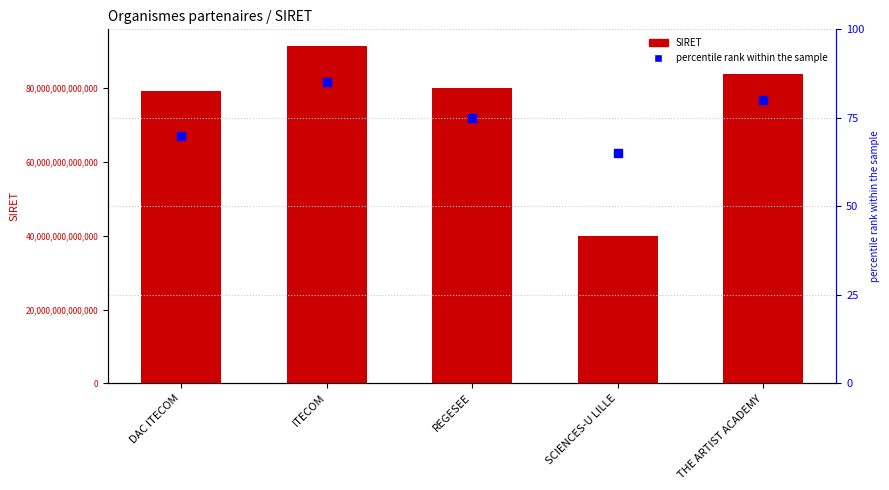

At which category is the sum across all series the highest?

ITECOM